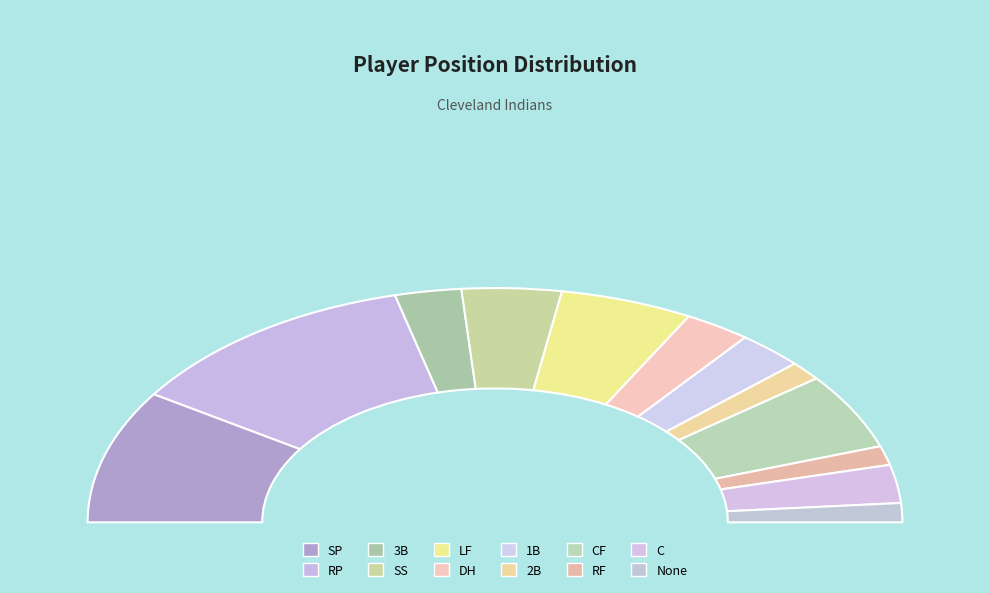

Which category has the biggest portion of the pie?

RP